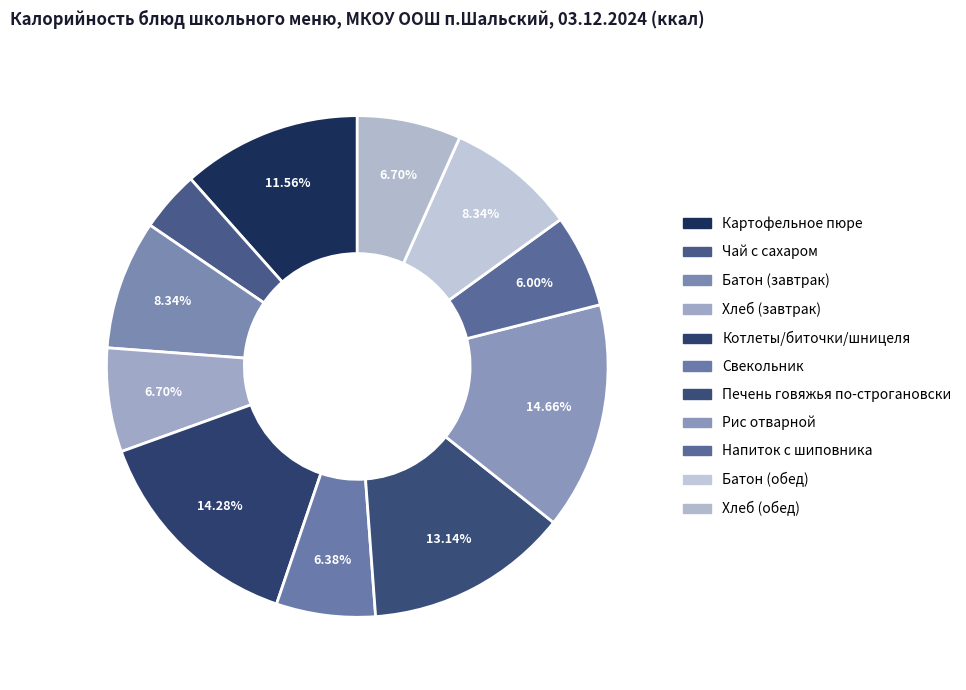

How many segments does this pie chart have?

11